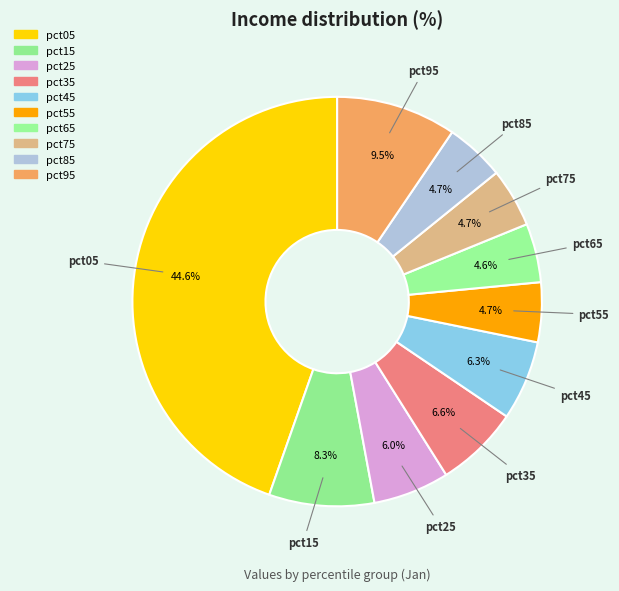

To the nearest percent, what portion does pct55 represent?

5%